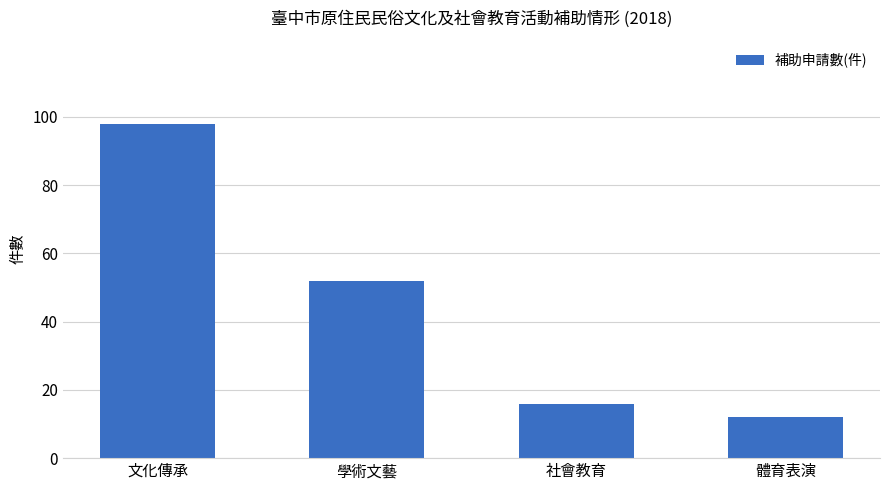

Reading left to right, what are all the values shown in this chart?

文化傳承=98	學術文藝=52	社會教育=16	體育表演=12